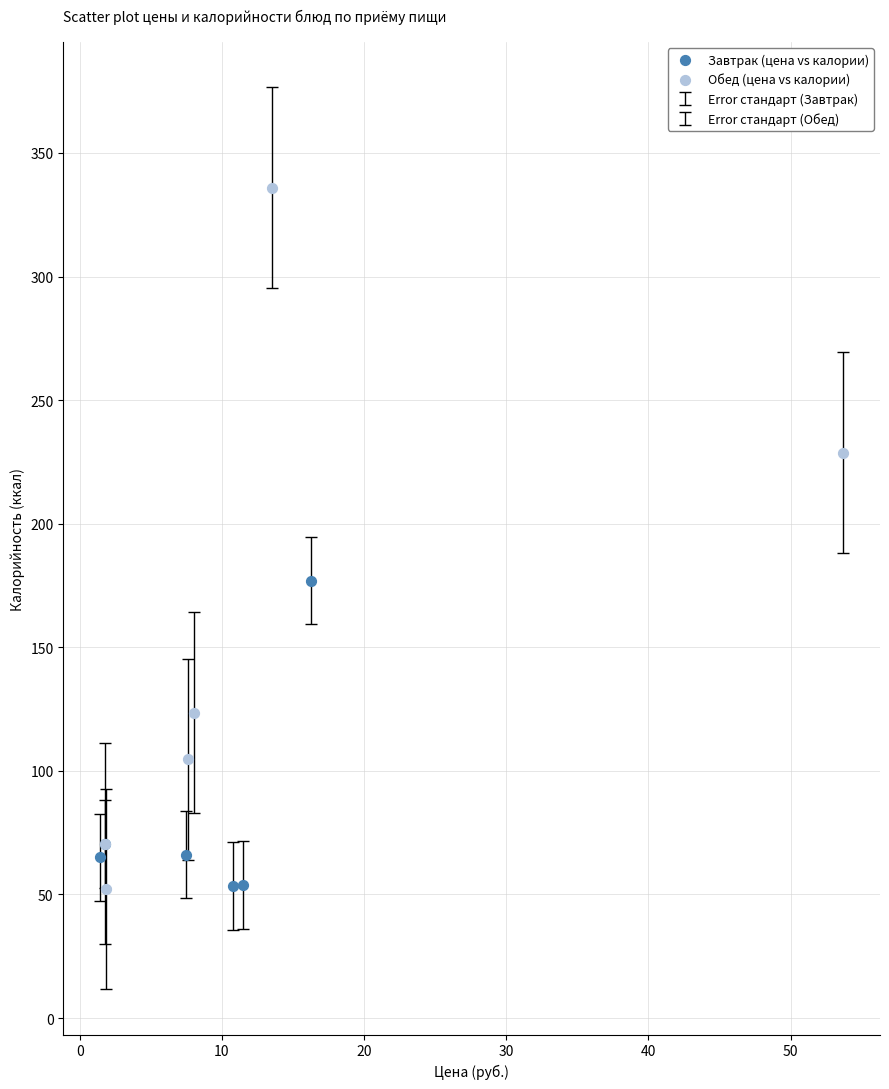

Which series contains the highest Y value?

Обед (цена vs калории)